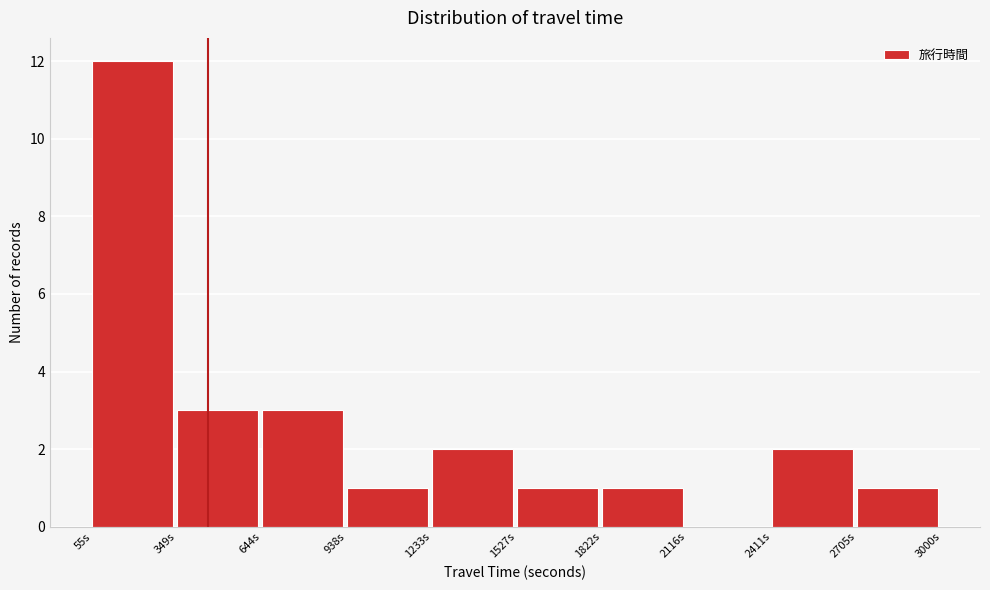

Reading left to right, transcribe this chart: for each bar, give the range it covers on the x-axis and its height. Neither the bar edges nor the heights are printed on the chart, so give them approximately, as read against the axes.

50 to 350: 12
350 to 650: 3
650 to 950: 3
950 to 1250: 1
1250 to 1550: 2
1550 to 1800: 1
1800 to 2100: 1
2100 to 2400: 0
2400 to 2700: 2
2700 to 3000: 1